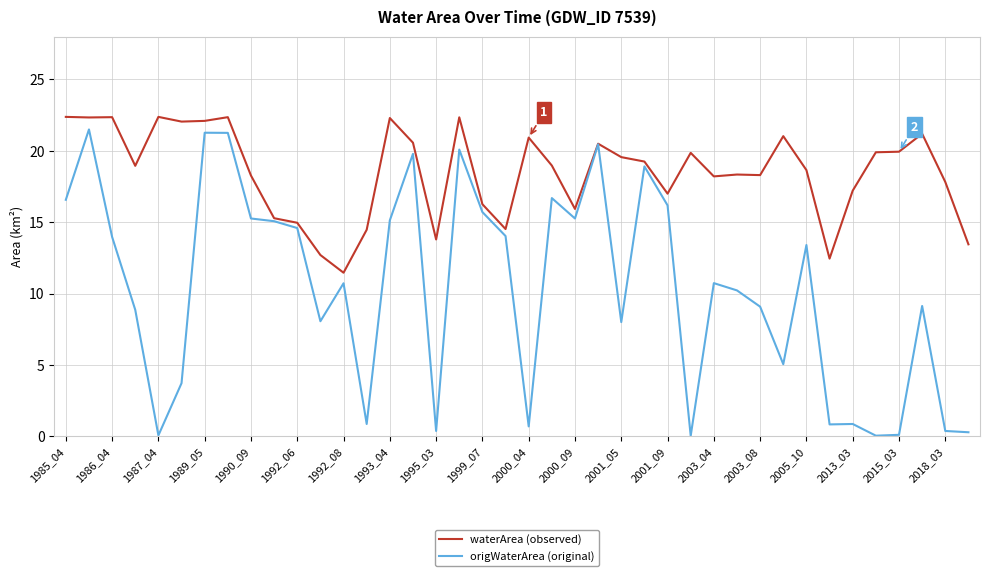

What is the lowest value of the waterArea (observed) series?

11.5